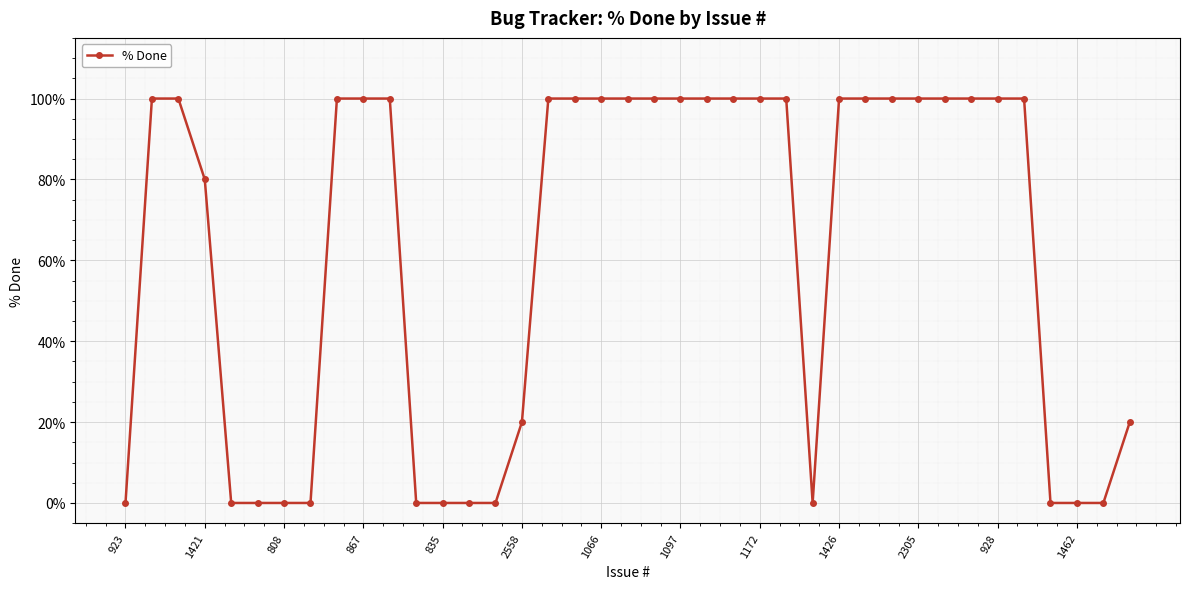

What is the difference between the maximum and minimum values?

100